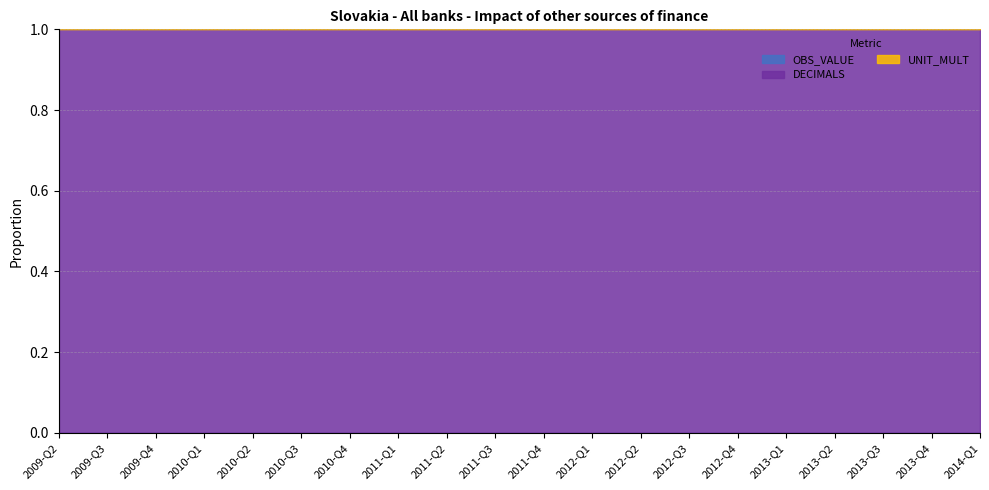

True or false: UNIT_MULT and DECIMALS intersect in this chart.

False